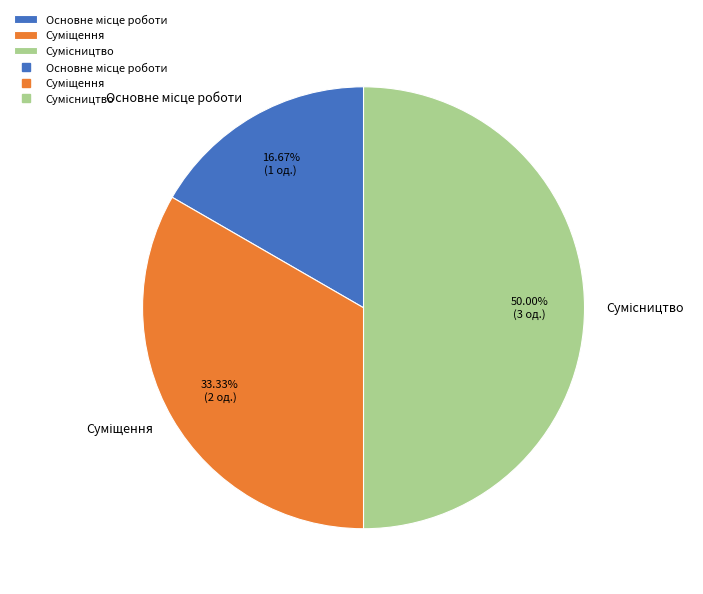

What is the largest slice in the pie chart?

Сумісництво